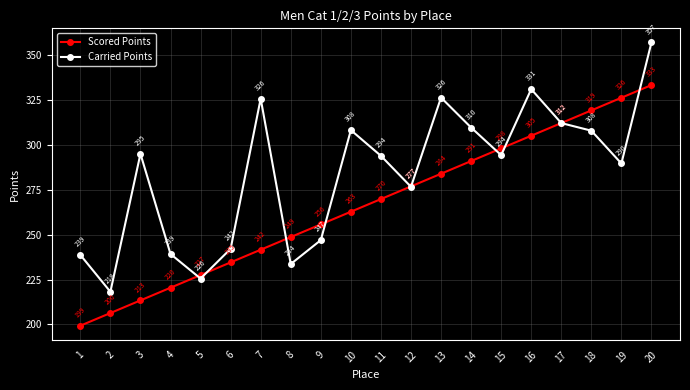

At which label is Carried Points closest to 287?

19